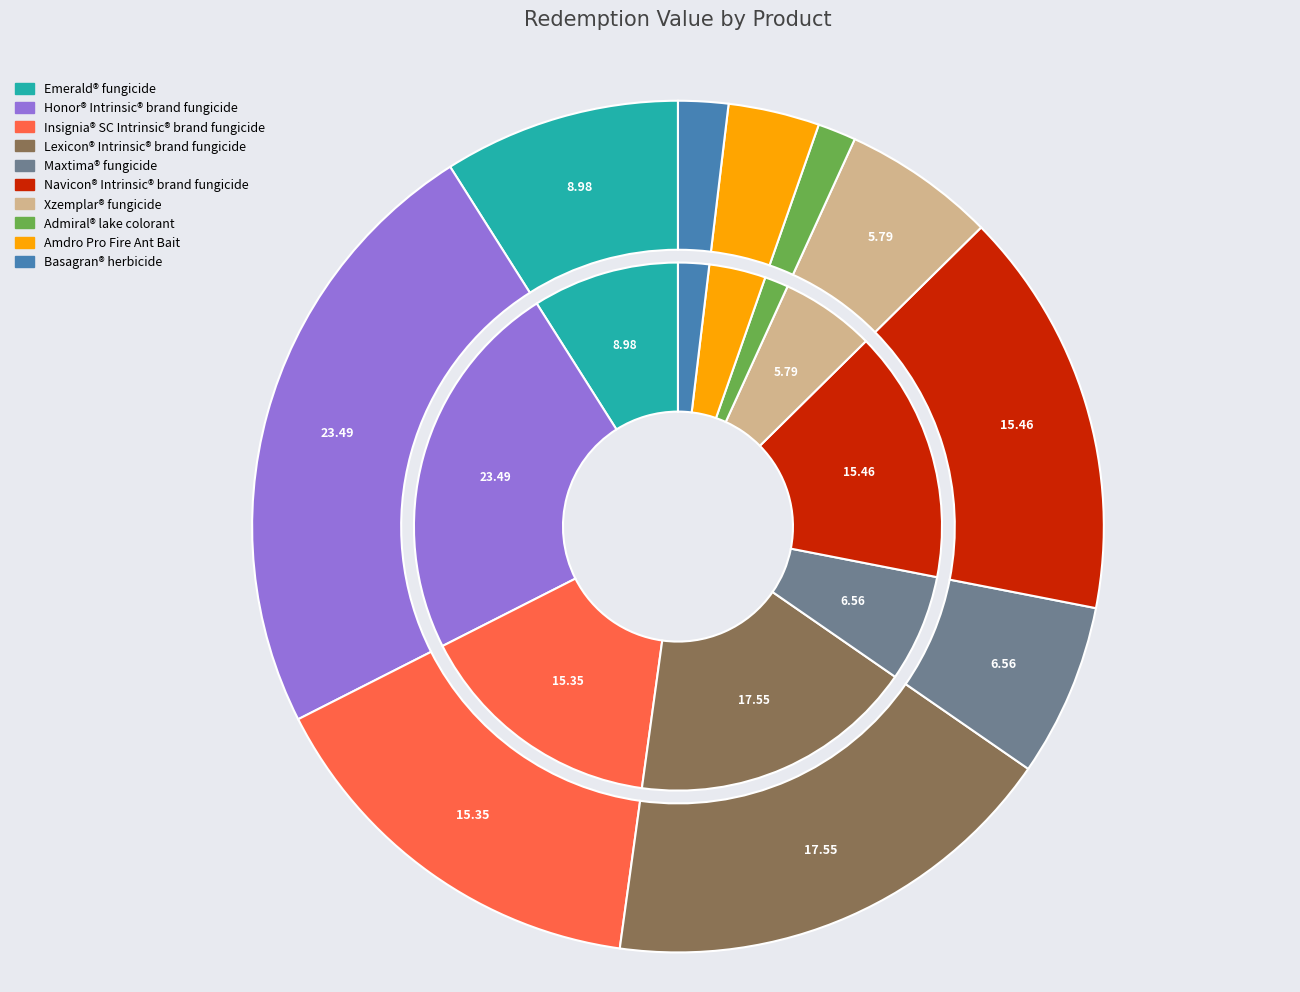

Which category has the biggest portion of the pie?

Honor® Intrinsic® brand fungicide